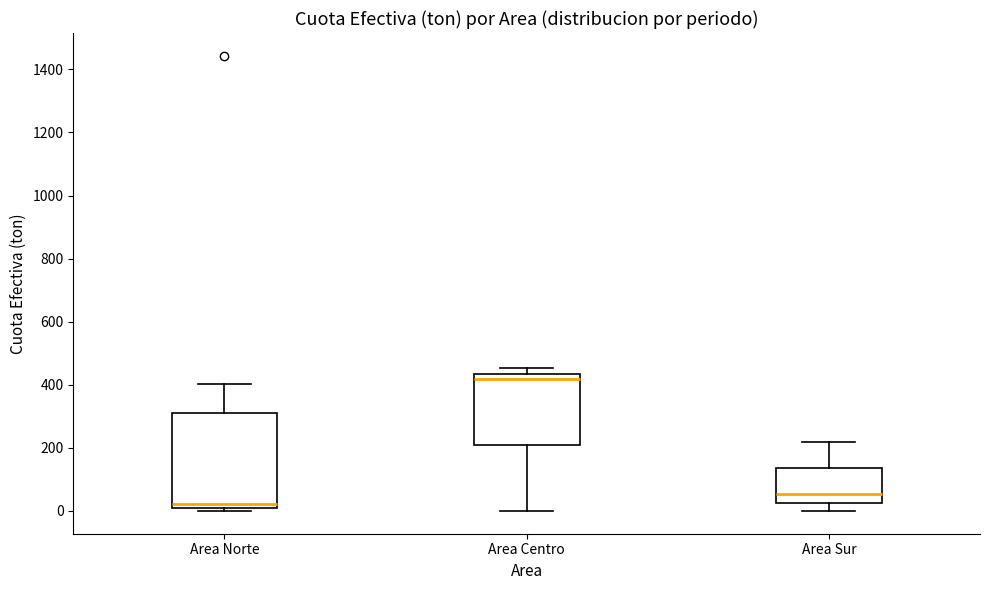

Where is the lower edge of the box for Area Centro on the y-axis? The values are not printed on the chart, so give them approximately, as read against the axis.

200